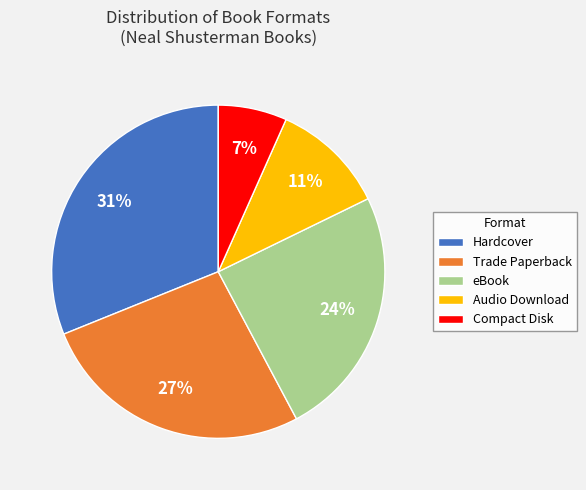

To the nearest percent, what is the difference between the largest and smallest slice percentages?

24%